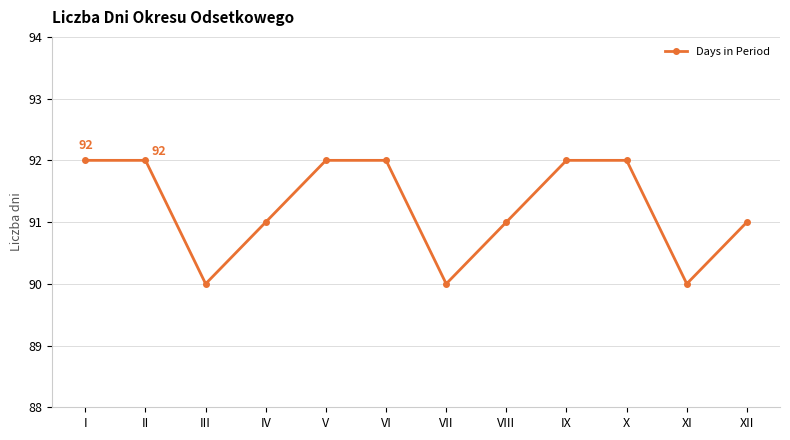

How many lines are shown in the chart?

1